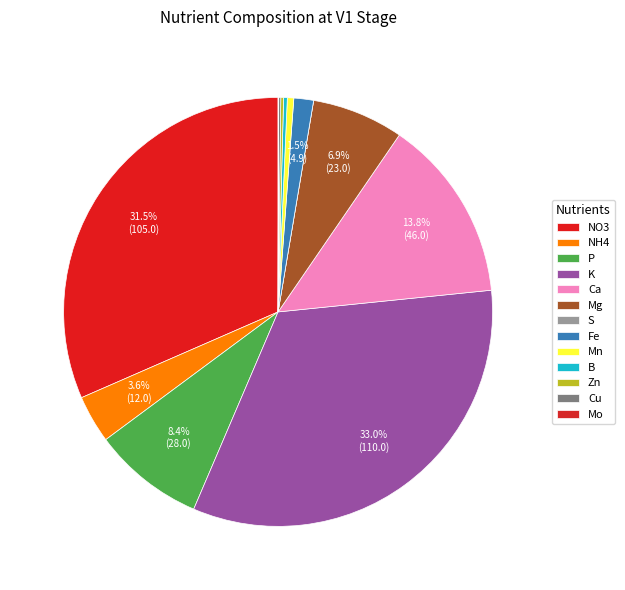

What is the total percentage of K and Fe?

34.5%